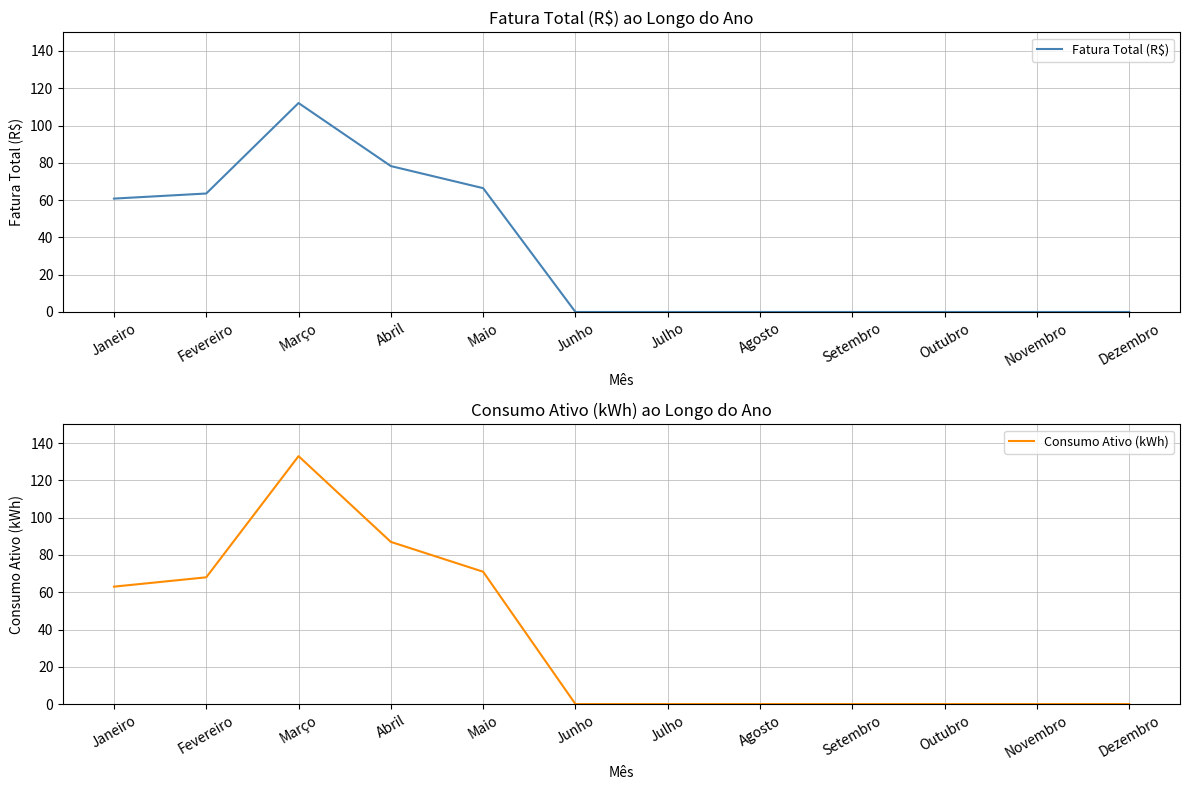

What is the label of the 4th point from the right?

Setembro